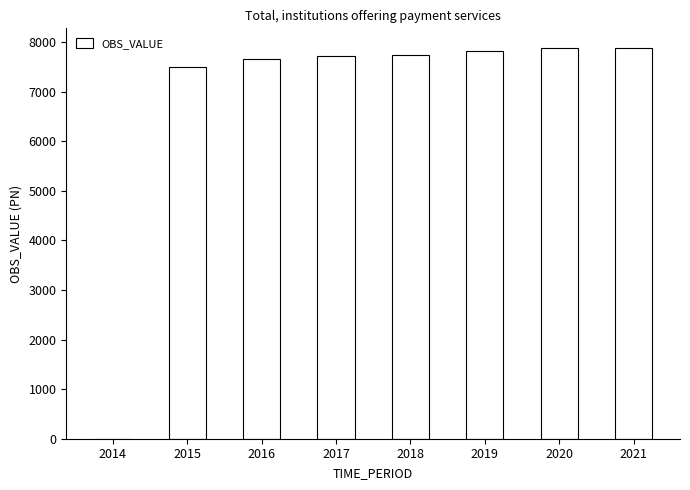

What value does the data have at 2016?

7652.1